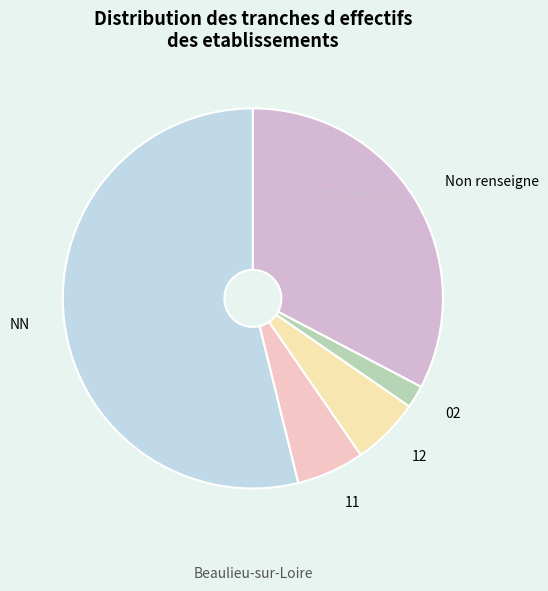

True or false: 12 accounts for 1% of the total.

False